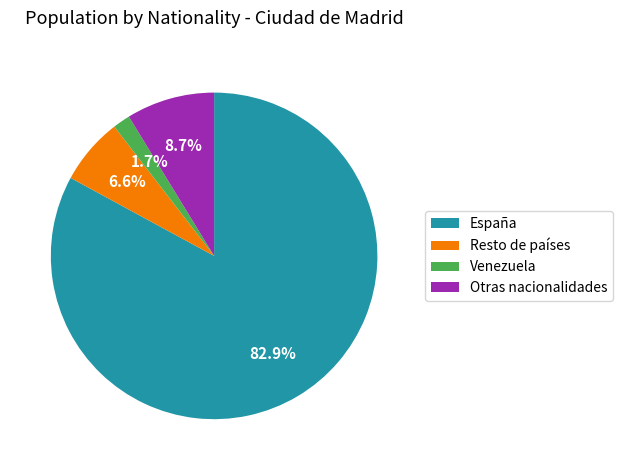

To the nearest percent, what is the difference between the Venezuela and Resto de países slice percentages?

5%